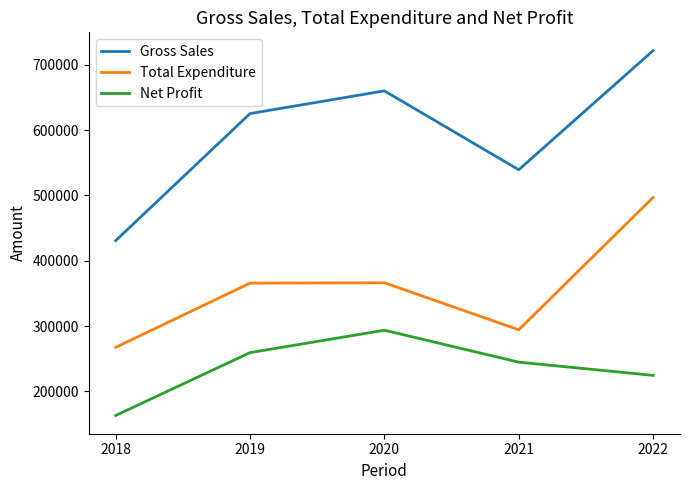

What is the maximum value for Gross Sales?

721634